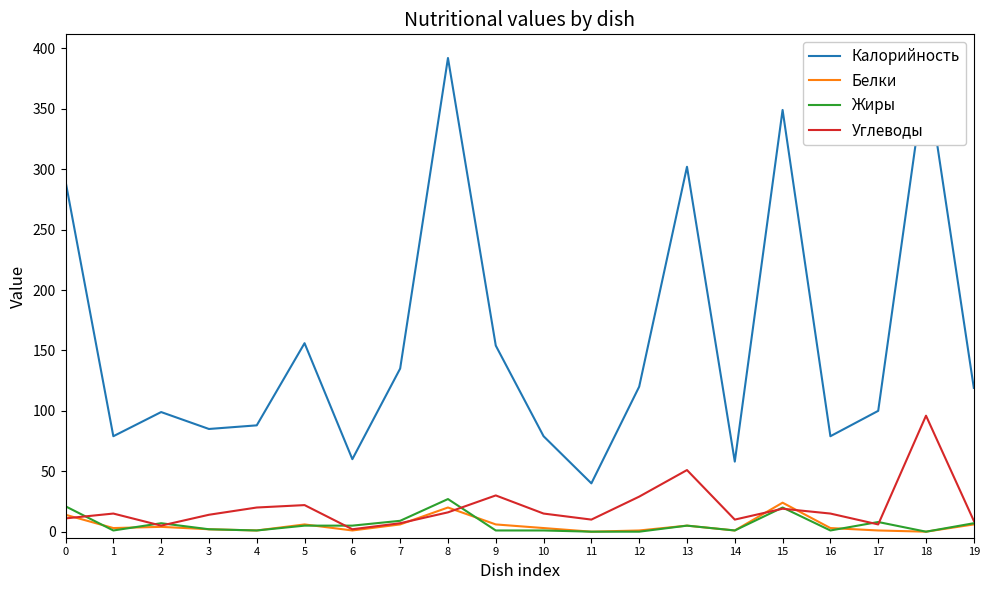

True or false: Калорийность and Жиры cross at least once.

False